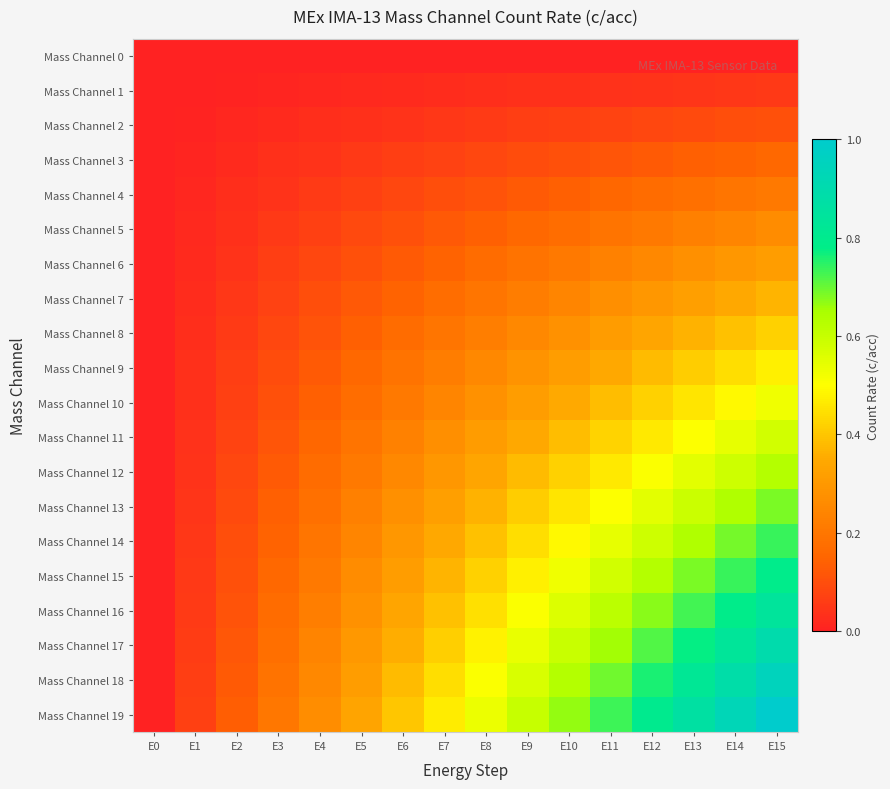

At which category is the sum across all series the highest?

E15